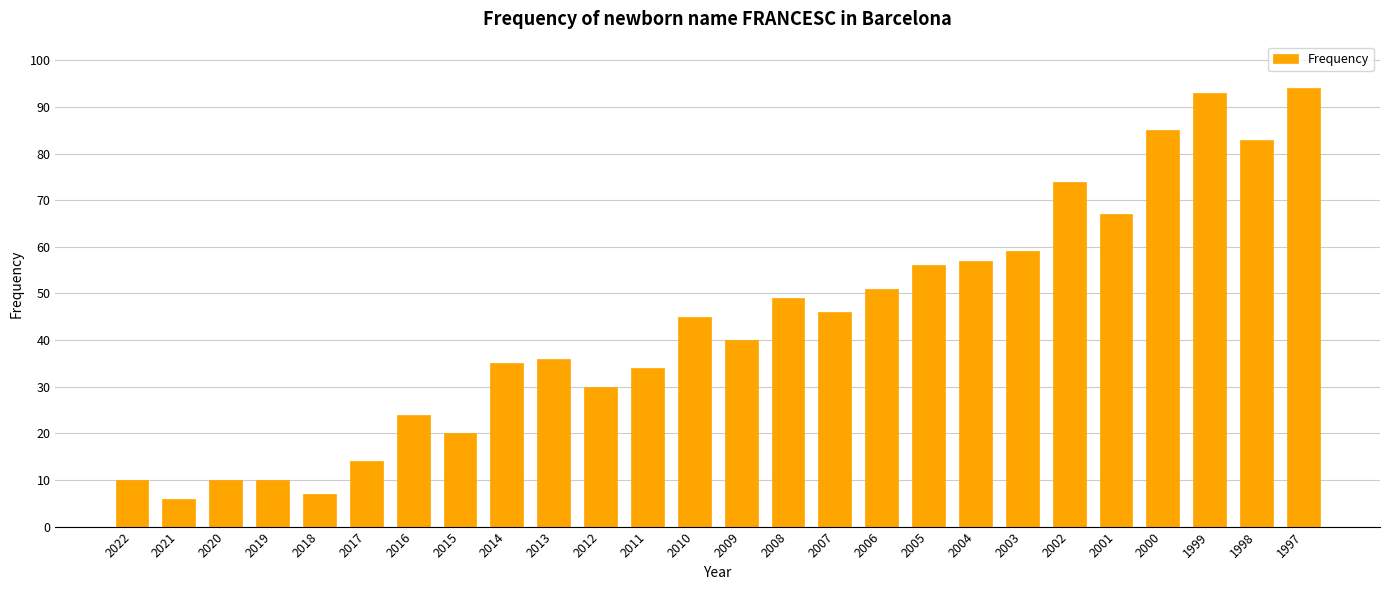

What is the greatest value displayed?

94